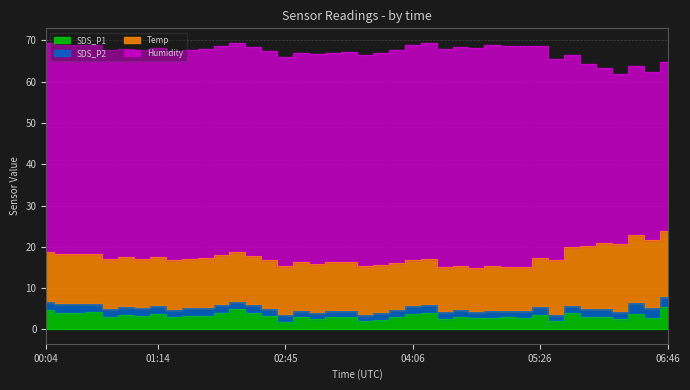

Which series has the largest range (max minus min)?

Humidity